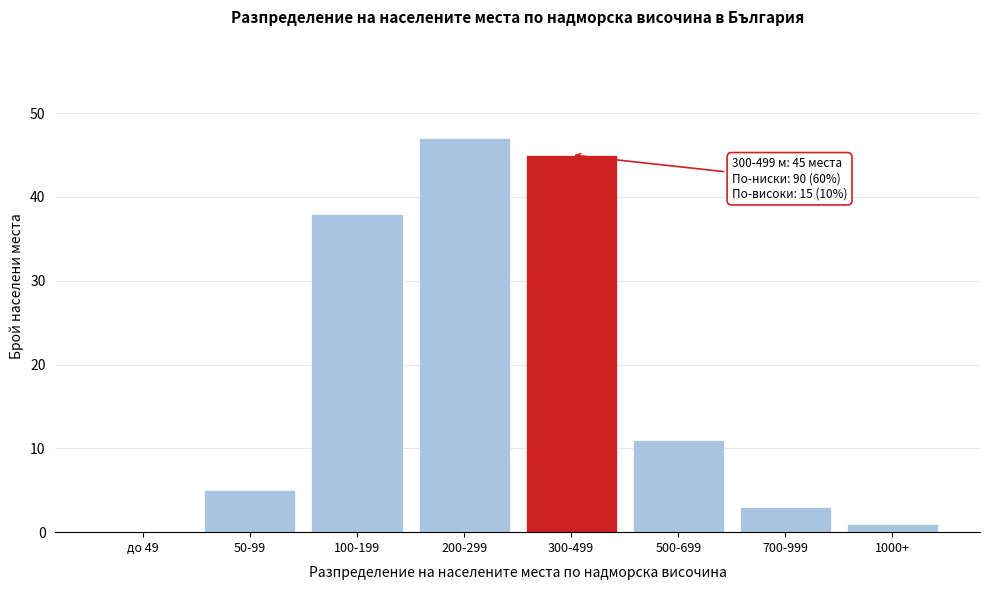

Reading left to right, what are all the values shown in this chart?

до 49=0	50-99=5	100-199=38	200-299=47	300-499=45	500-699=11	700-999=3	1000+=1